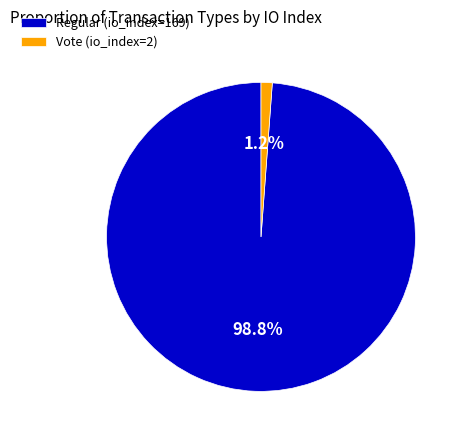

Count the number of slices in the pie.

2